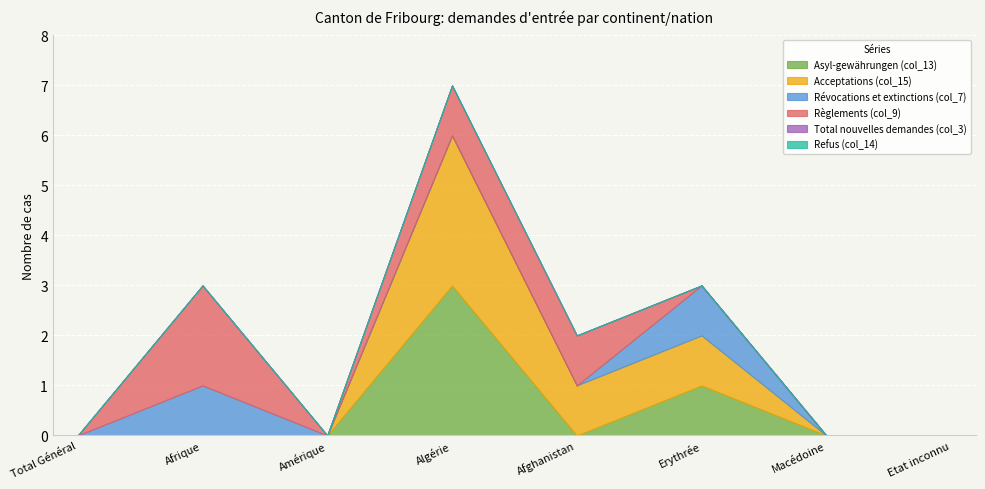

At which category does Révocations et extinctions (col_7) reach its first local peak?

Afrique